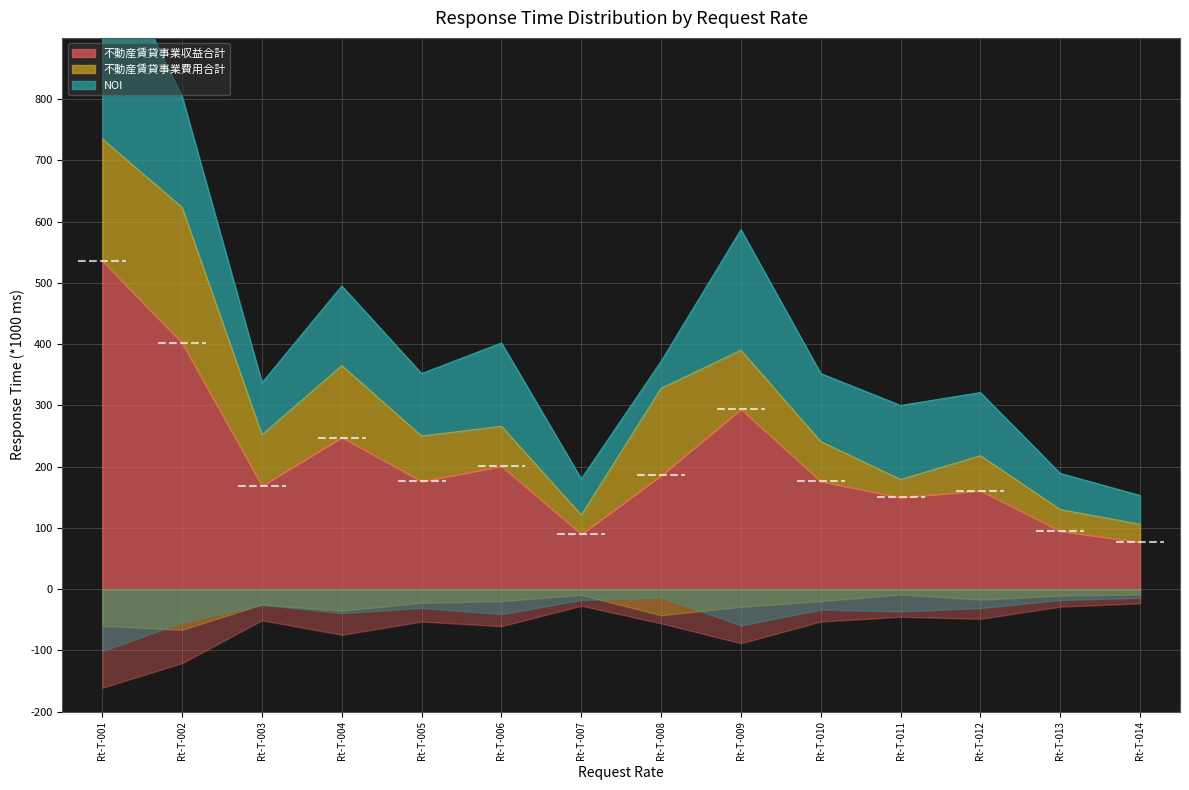

What is the value of the 不動産賃貸事業費用合計 point at the 8th from the left?

142